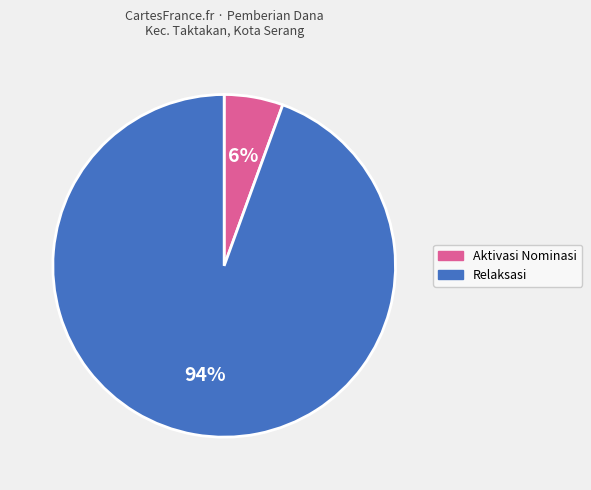

How many slices are in this pie chart?

2